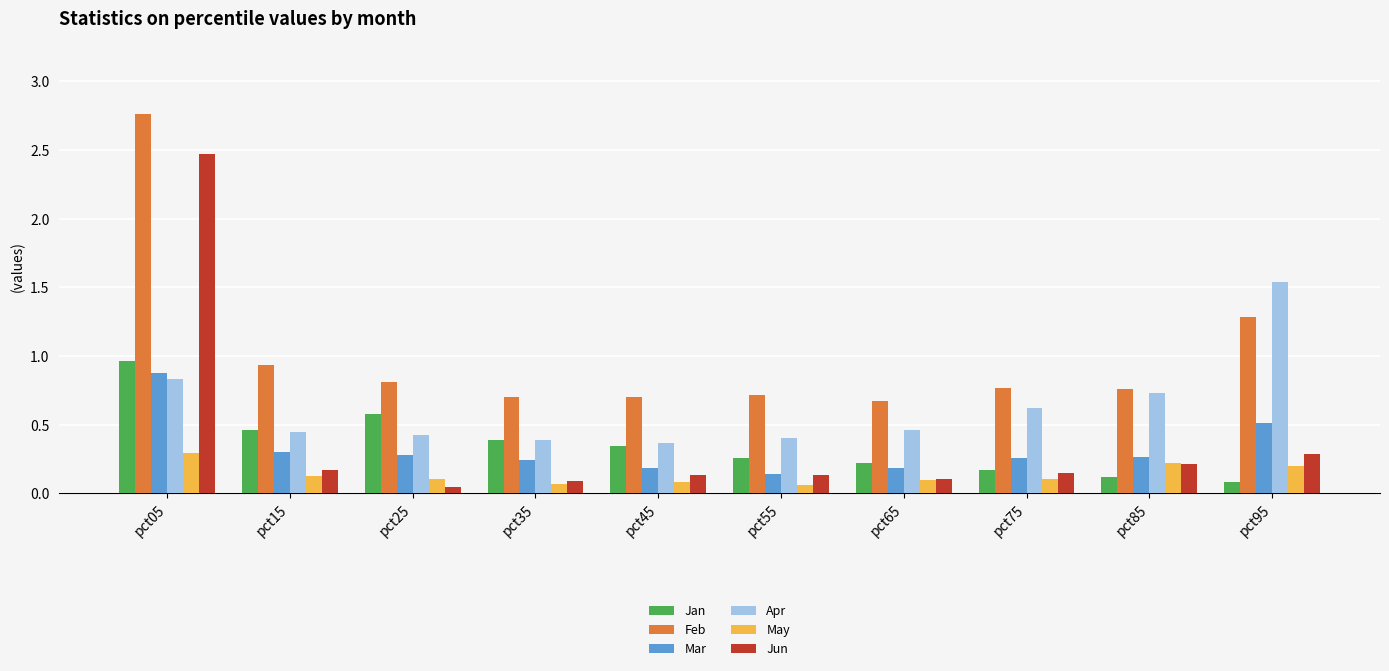

What is the difference between the maximum and minimum values in the Jun series?

2.4